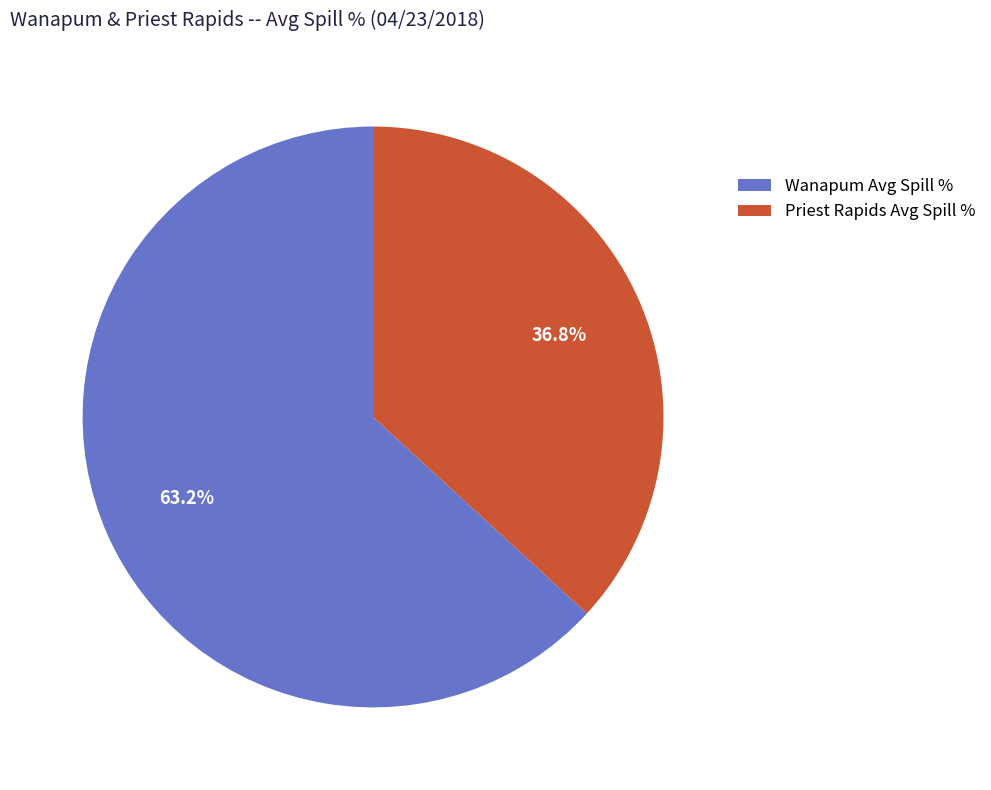

How much of the chart is everything except Priest Rapids Avg Spill %?

63.2%